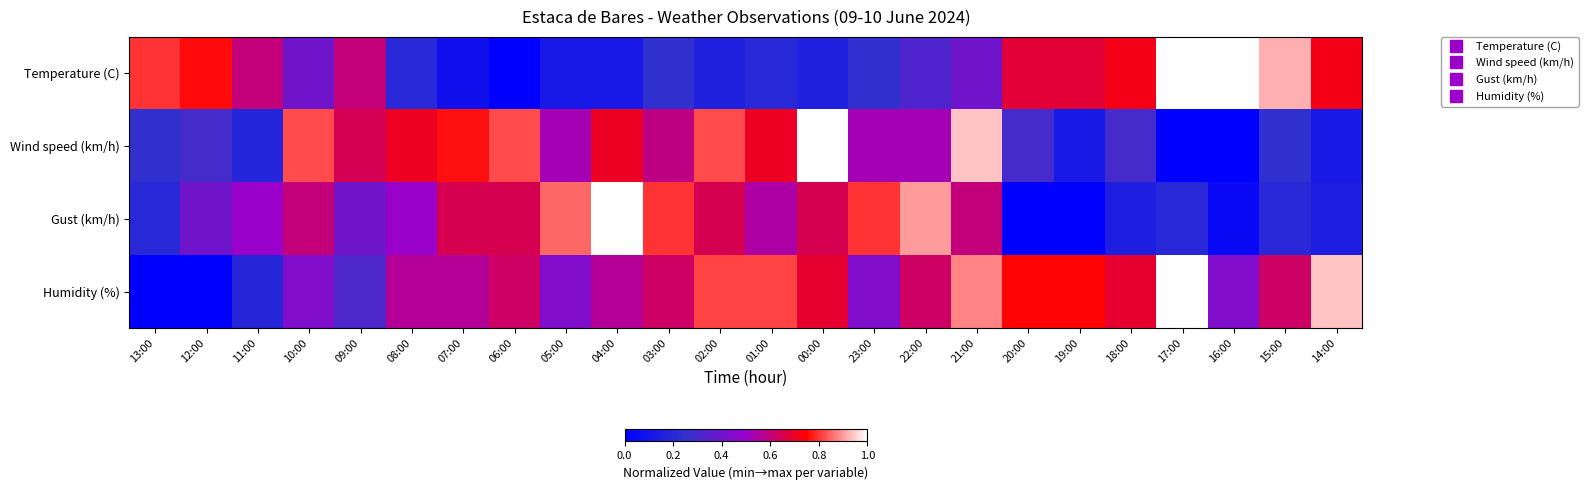

Between 11:00 and 22:00, which series saw the biggest shift?

Humidity (%)